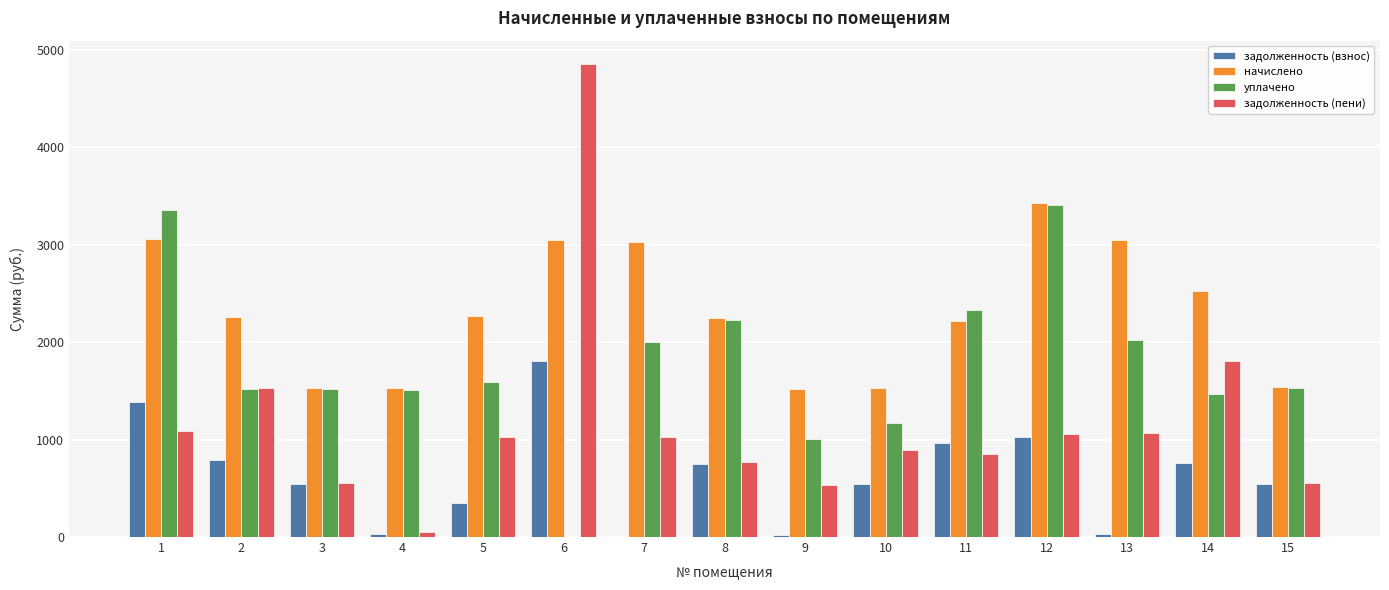

What is the total value across all series at 13?

6160.5